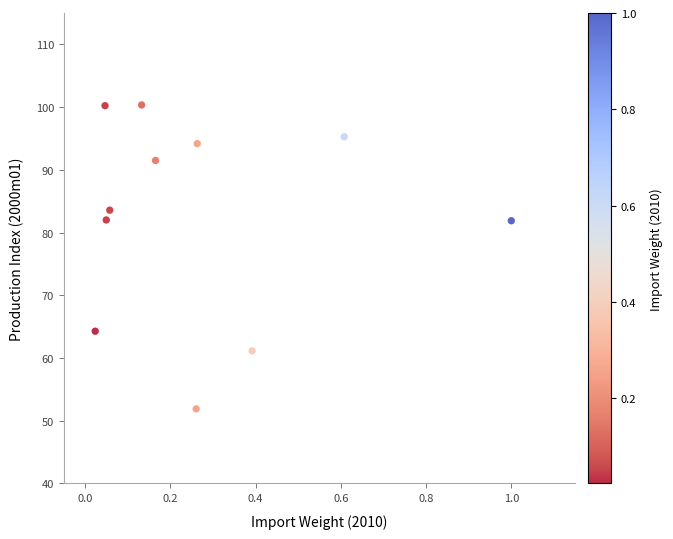

What is the average X value?

0.3